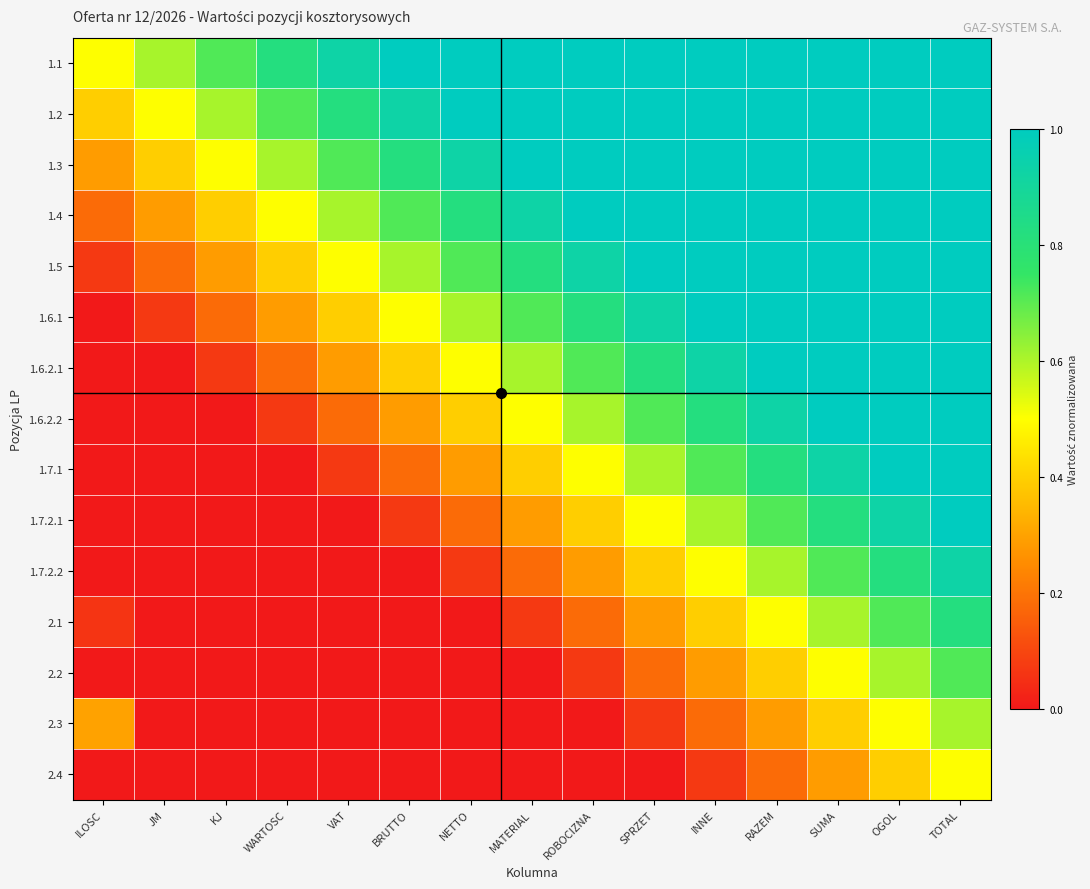

At INNE, list the series in order from largest to smallest.

1.1, 1.2, 1.3, 1.4, 1.5, 1.6.1, 1.6.2.1, 1.6.2.2, 1.7.1, 1.7.2.1, 1.7.2.2, 2.1, 2.2, 2.3, 2.4